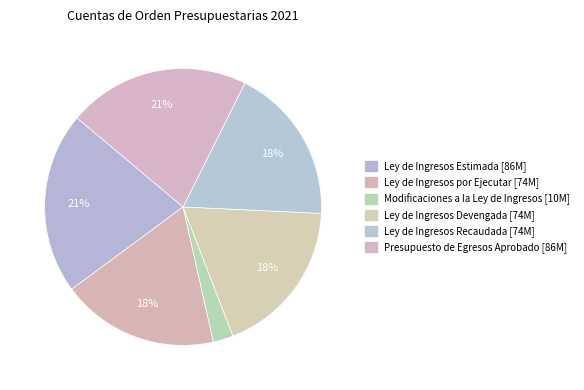

How many segments does this pie chart have?

6